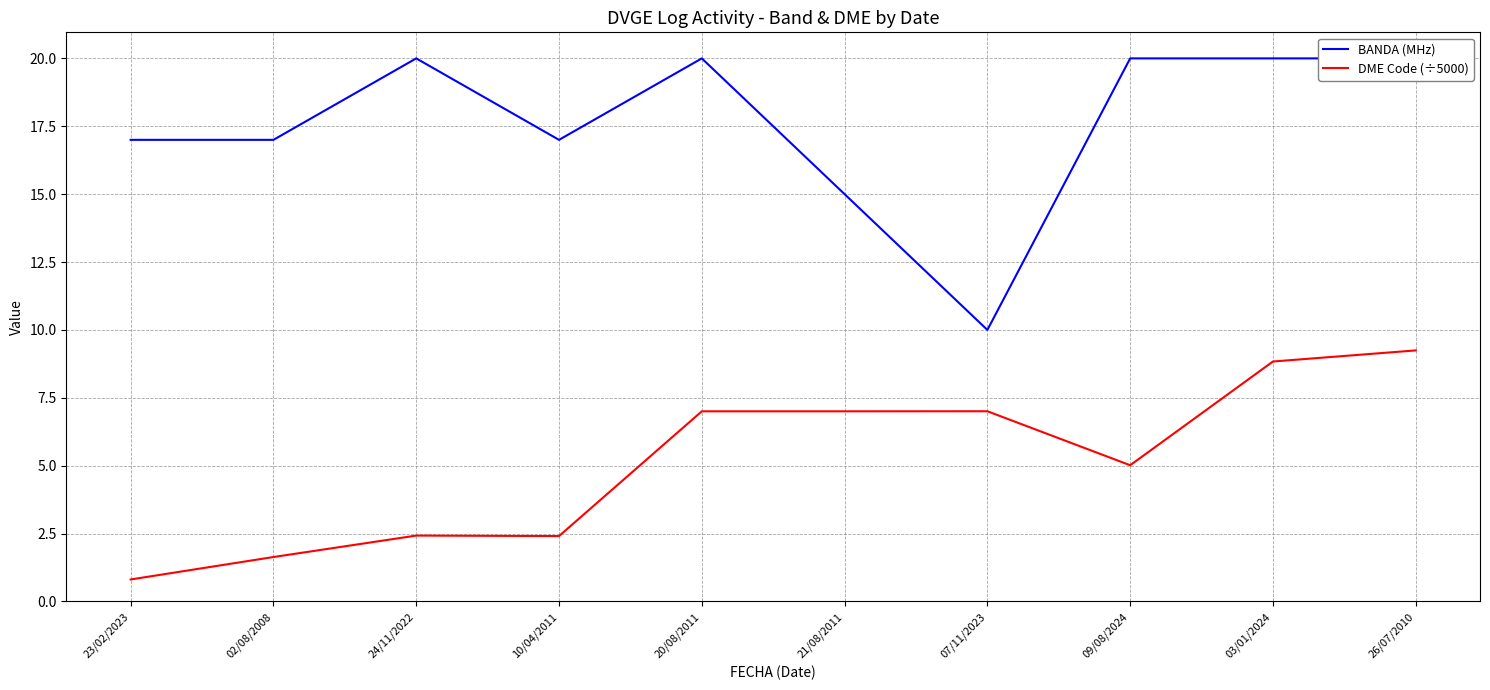

Between 10/04/2011 and 20/08/2011, which is larger?

20/08/2011